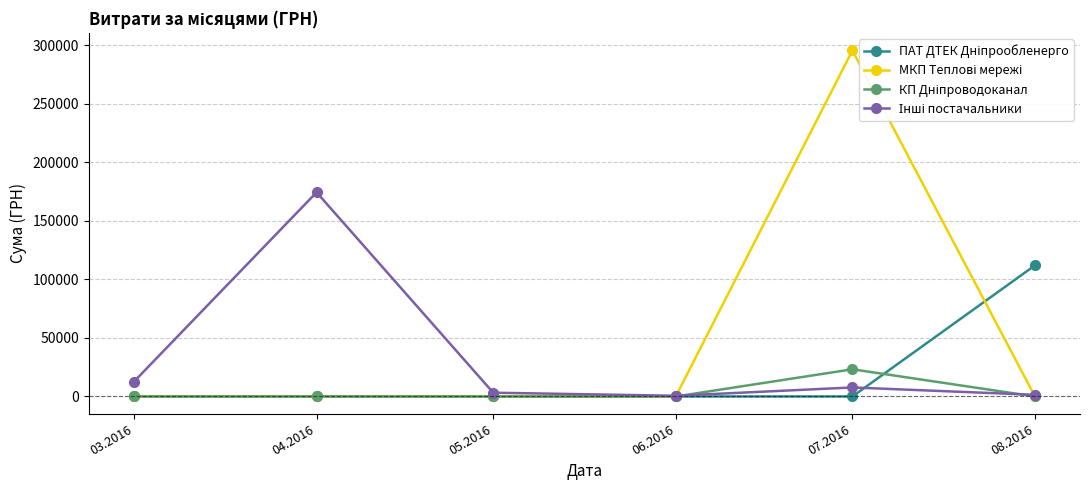

What is the maximum value shown in the chart?

295638.6